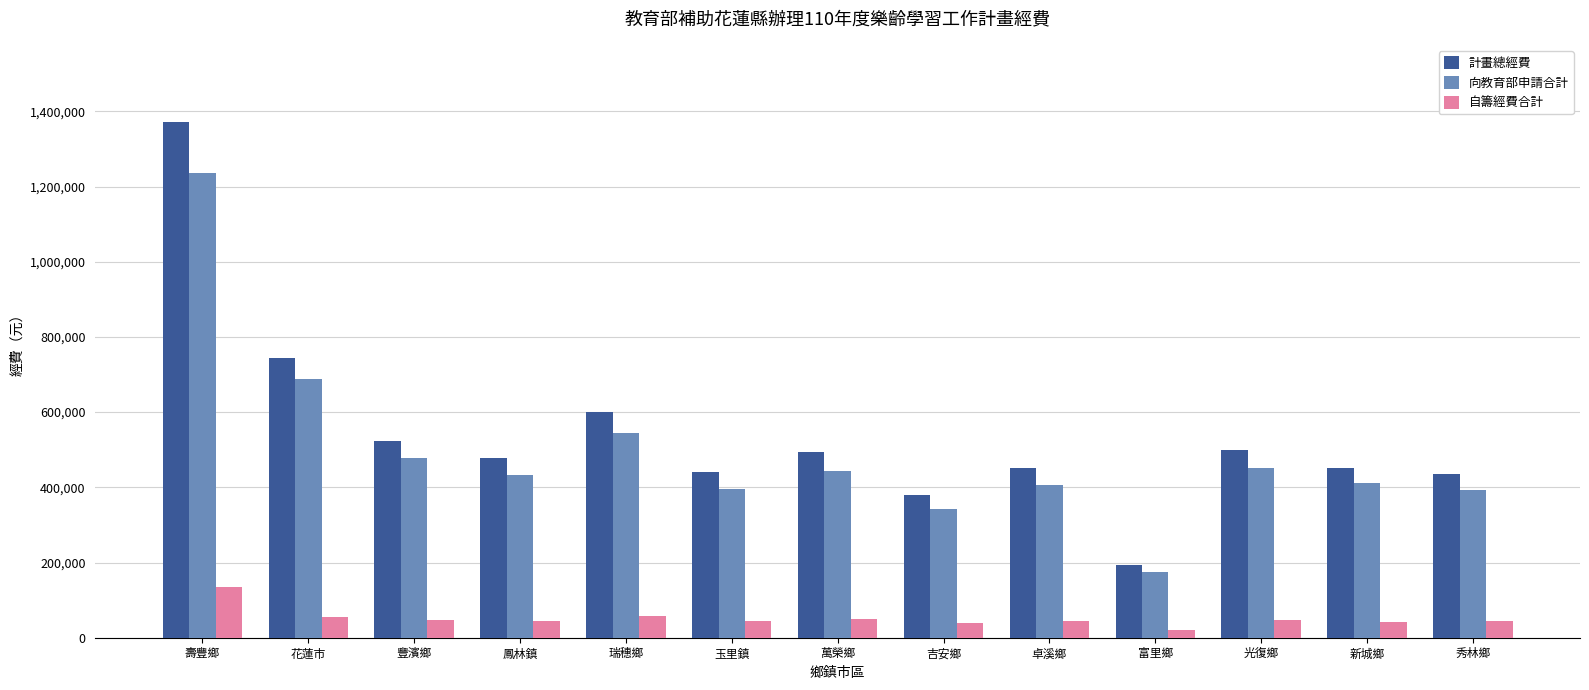

The value of 自籌經費合計 at 卓溪鄉 is 45122.8. True or false?

True